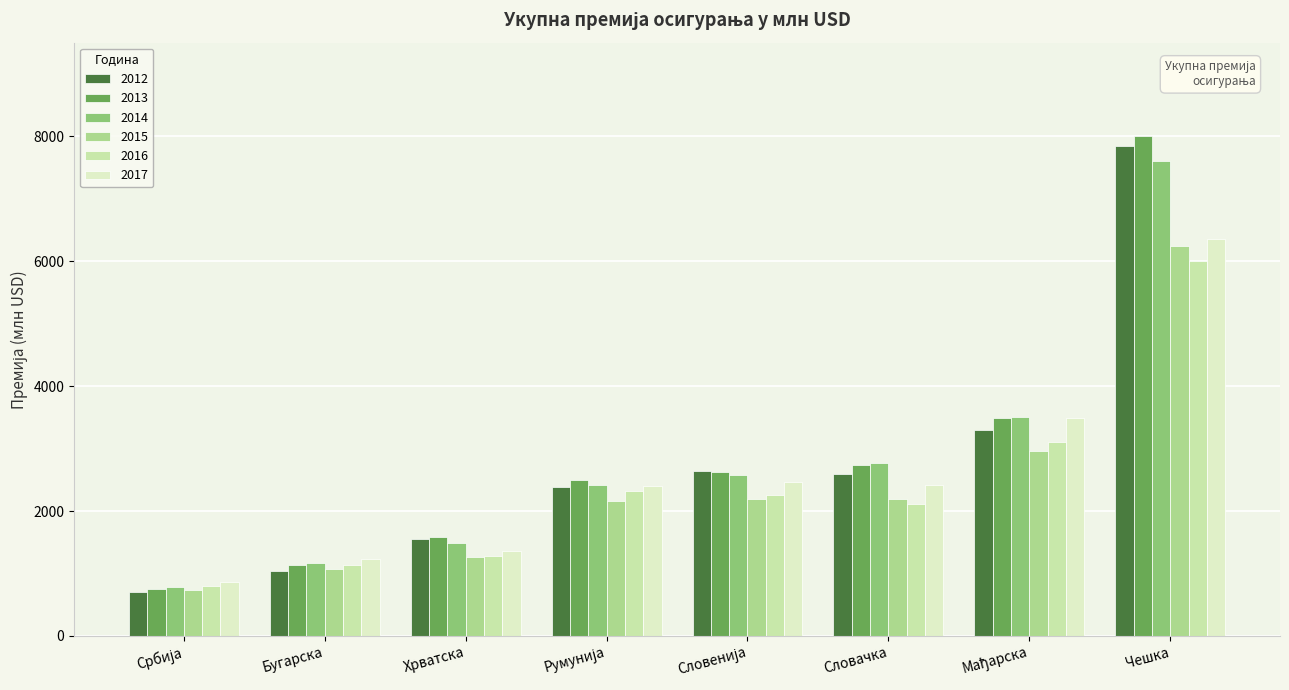

How many data points in 2013 are less than 2626?

4